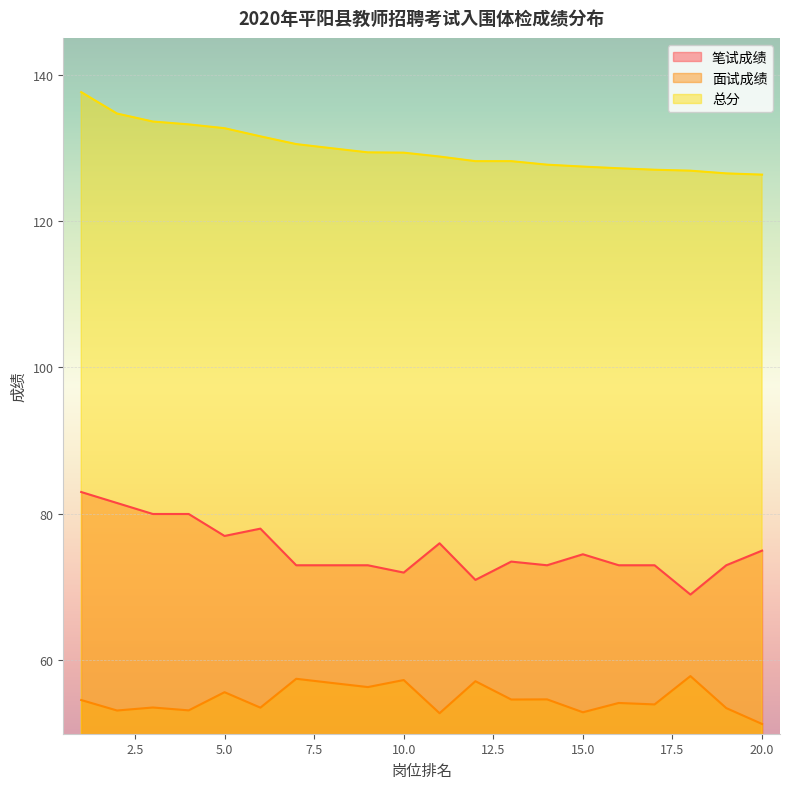

At 6, list the series in order from smallest to largest.

面试成绩, 笔试成绩, 总分